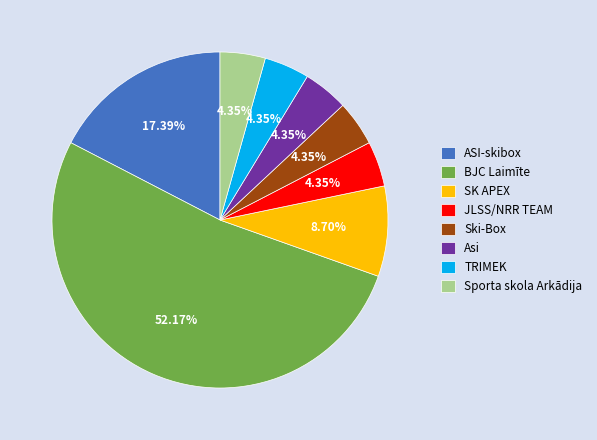

Which slice is the largest?

BJC Laimīte